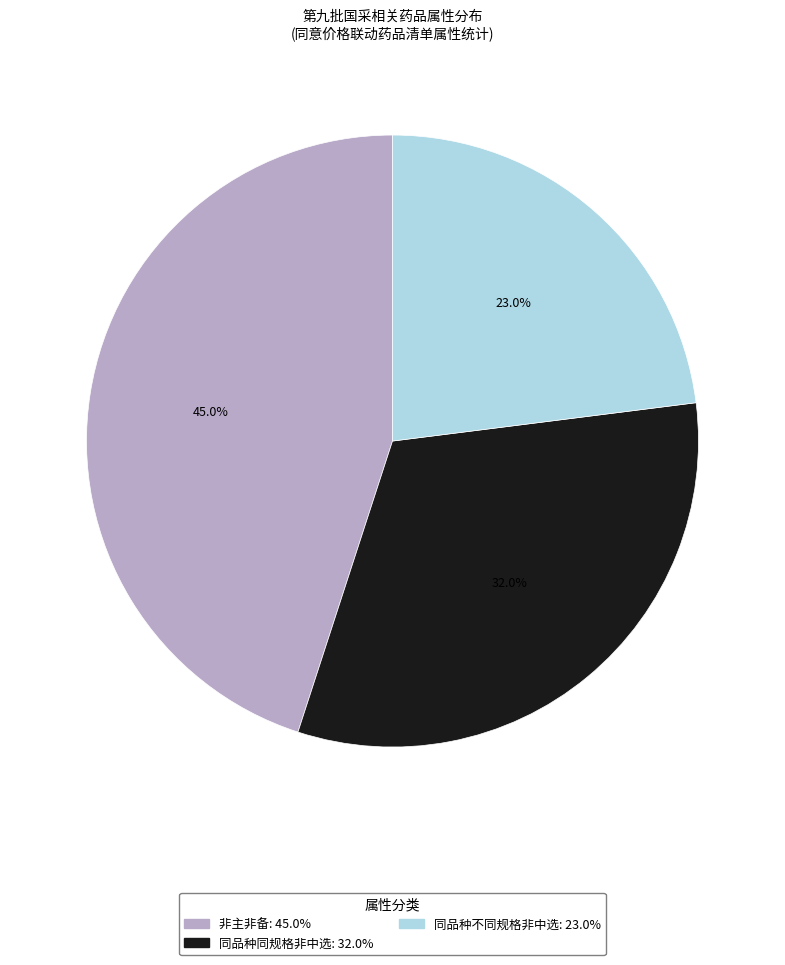

Which slice is the smallest?

同品种不同规格非中选